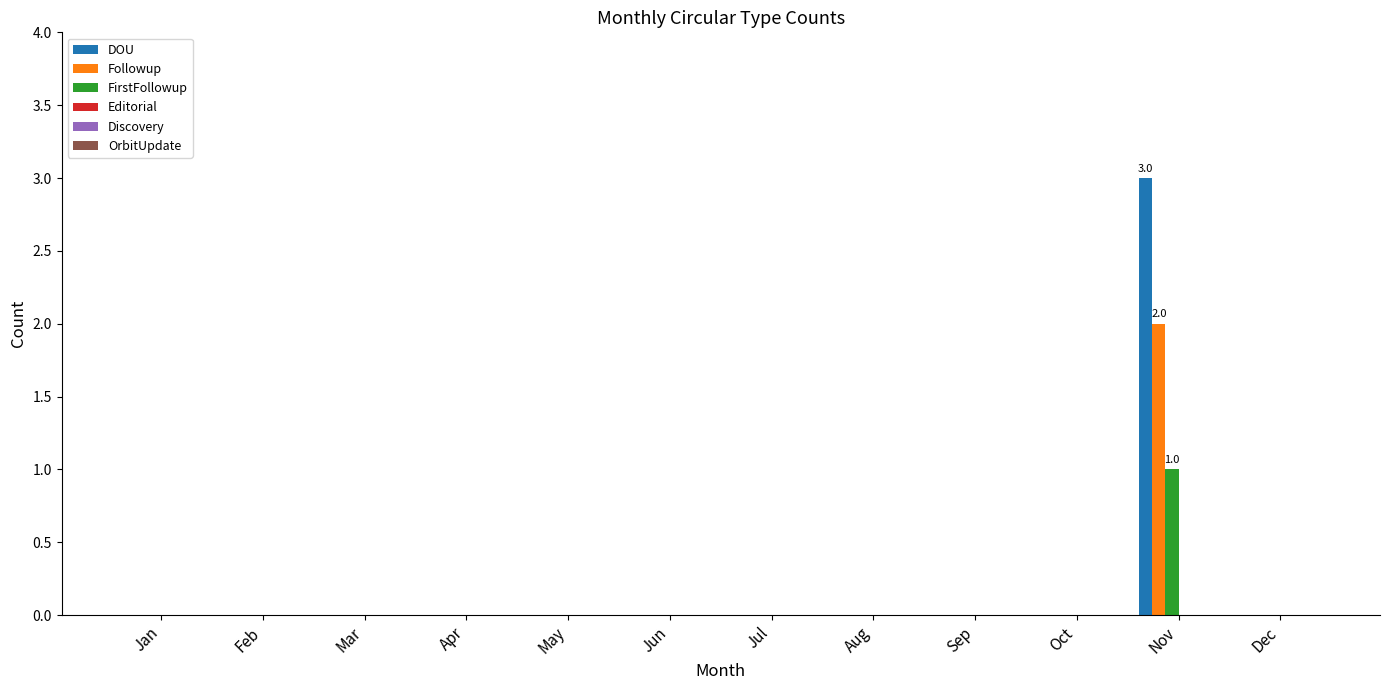

Are the bars grouped side by side (vs. stacked)?

Yes